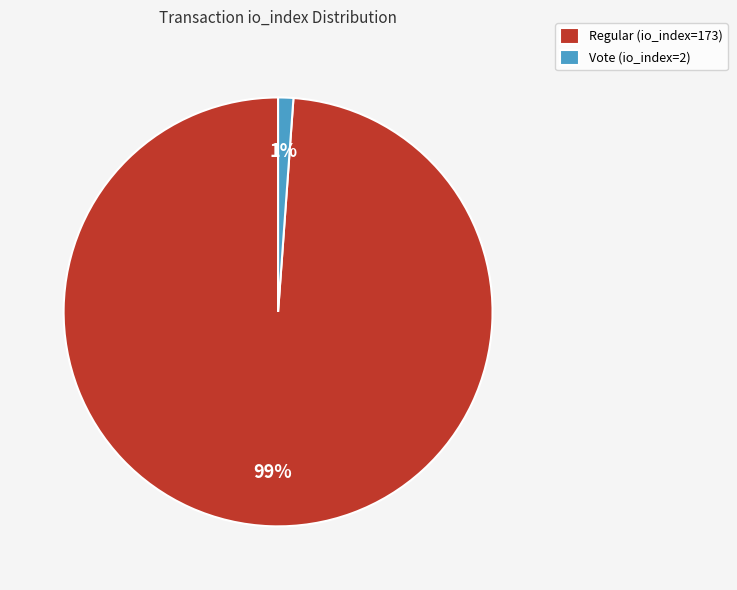

Rank the categories by value from highest to lowest.

Regular (io_index=173), Vote (io_index=2)